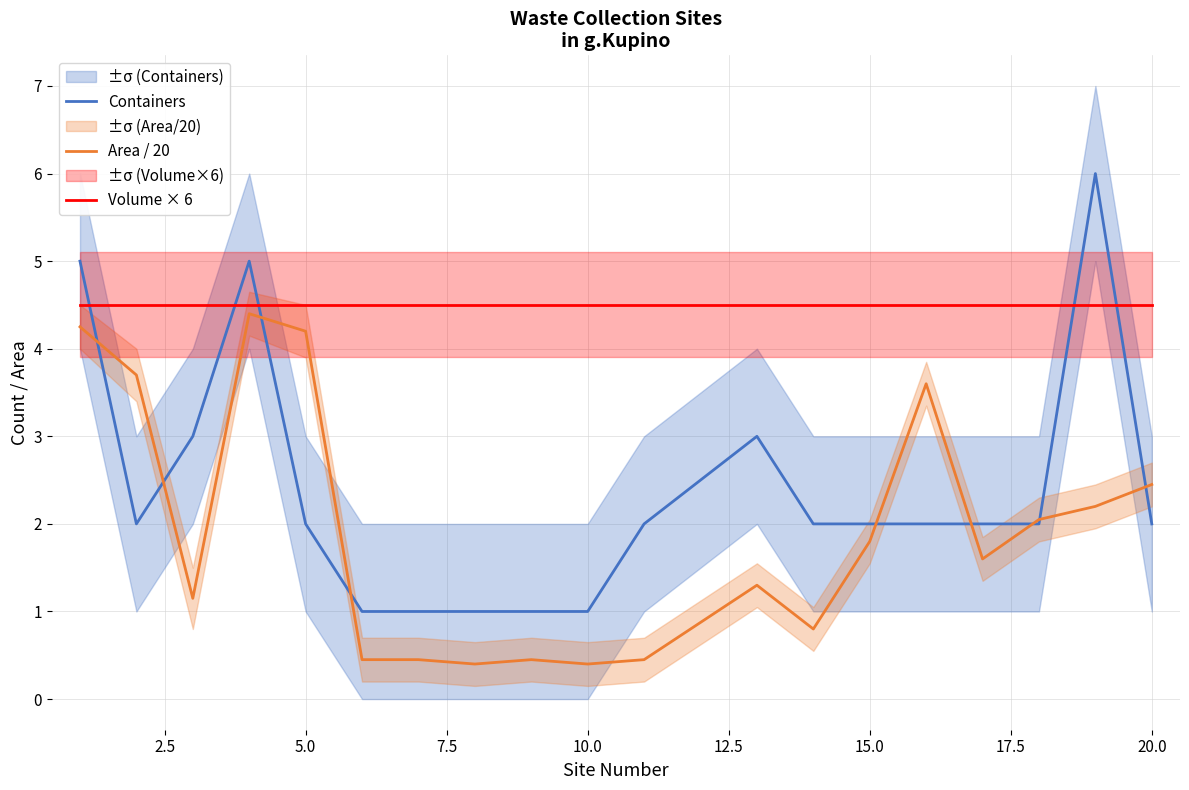

After their last crossing, which series has the higher values: Containers or Area / 20?

Area / 20